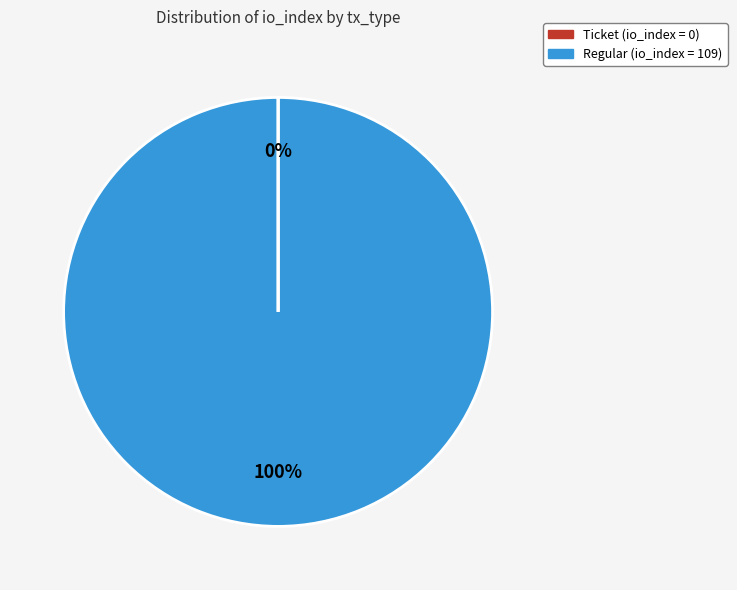

To the nearest percent, what is the average slice percentage?

50%